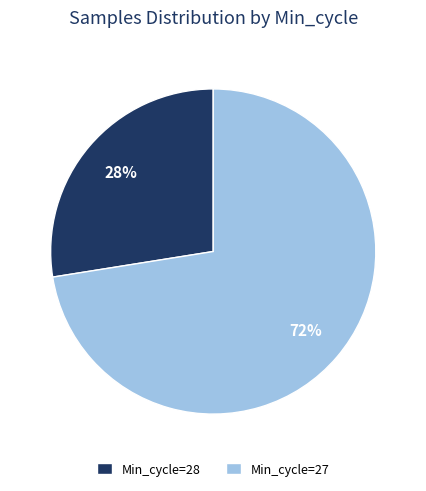

Does any single category account for the majority?

Yes